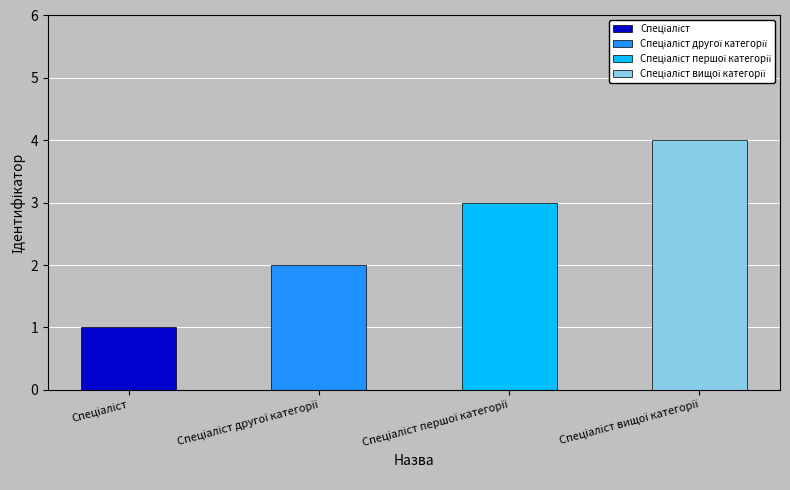

Does the chart contain stacked bars?

No